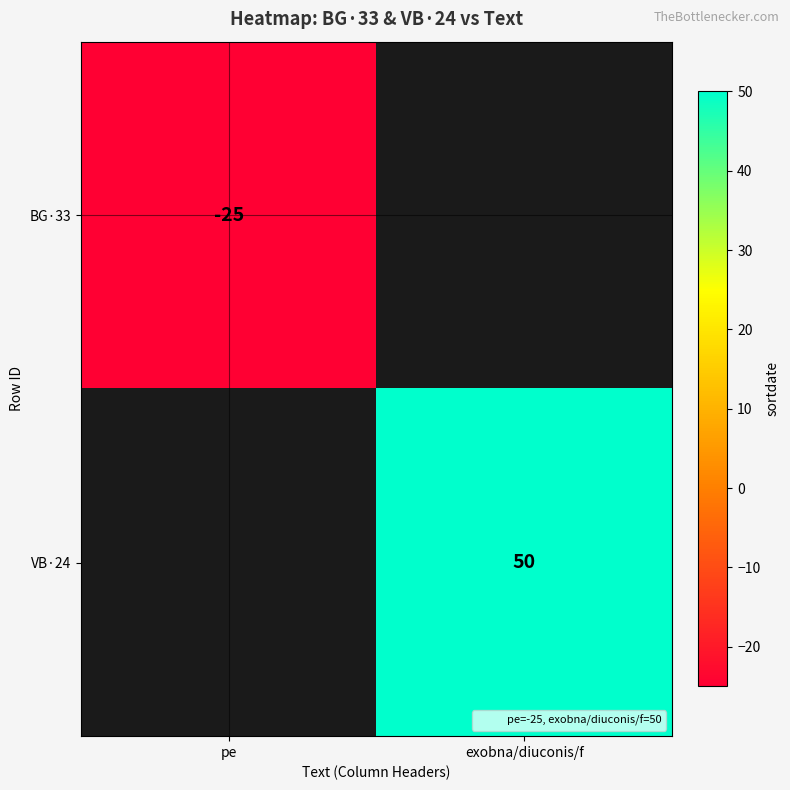

What is the maximum value shown in the chart?

50.0